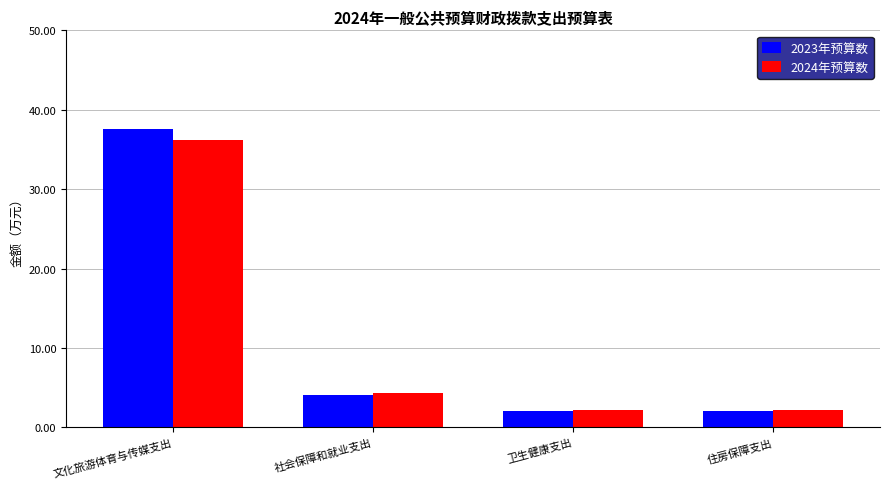

How many bars are there in total?

8